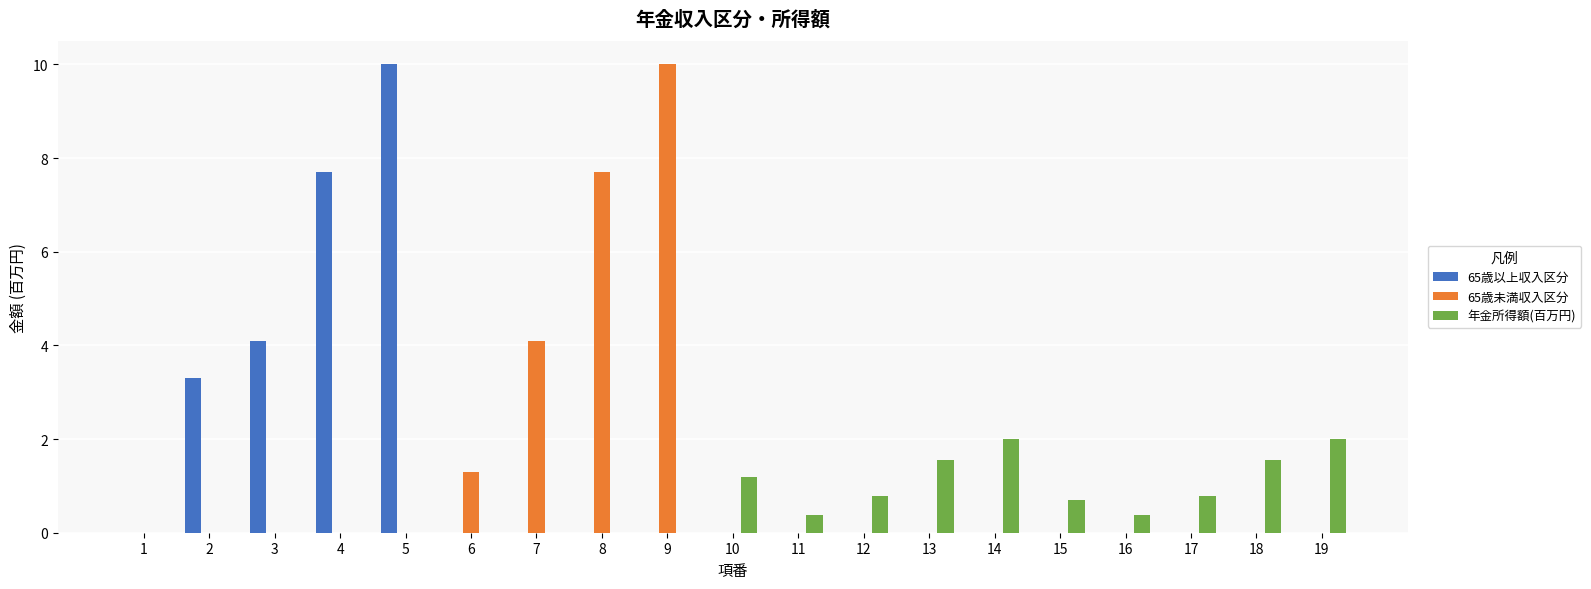

Reading left to right, list all the values displayed in this chart.

65歳以上収入区分: 1=0.0	2=3.3	3=4.1	4=7.7	5=10.0	6=0.0	7=0.0	8=0.0	9=0.0	10=0.0	11=0.0	12=0.0	13=0.0	14=0.0	15=0.0	16=0.0	17=0.0	18=0.0	19=0.0
65歳未満収入区分: 1=0.0	2=0.0	3=0.0	4=0.0	5=0.0	6=1.3	7=4.1	8=7.7	9=10.0	10=0.0	11=0.0	12=0.0	13=0.0	14=0.0	15=0.0	16=0.0	17=0.0	18=0.0	19=0.0
年金所得額(百万円): 1=0.0	2=0.0	3=0.0	4=0.0	5=0.0	6=0.0	7=0.0	8=0.0	9=0.0	10=1.2	11=0.4	12=0.8	13=1.6	14=2.0	15=0.7	16=0.4	17=0.8	18=1.6	19=2.0